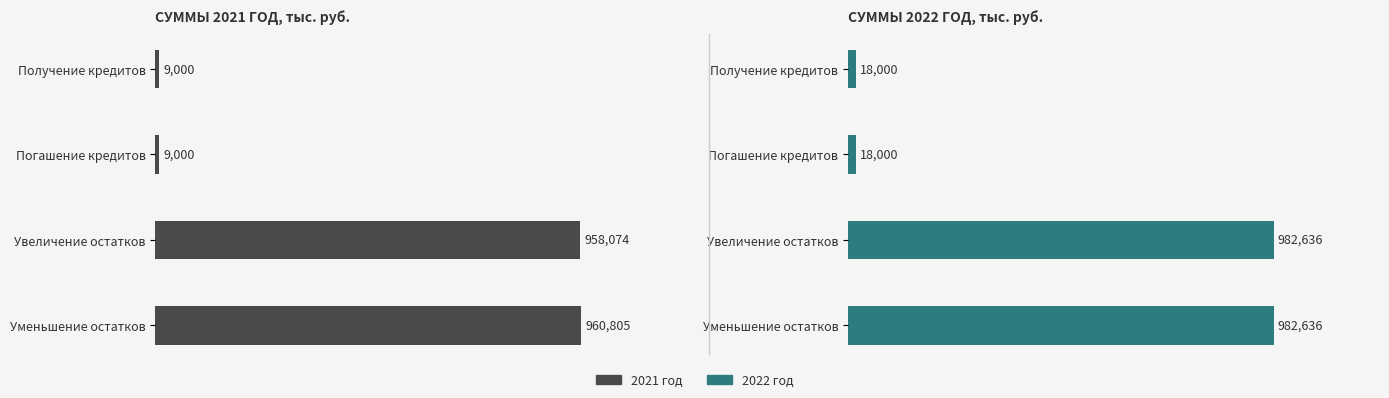

How many bars are there in total?

8